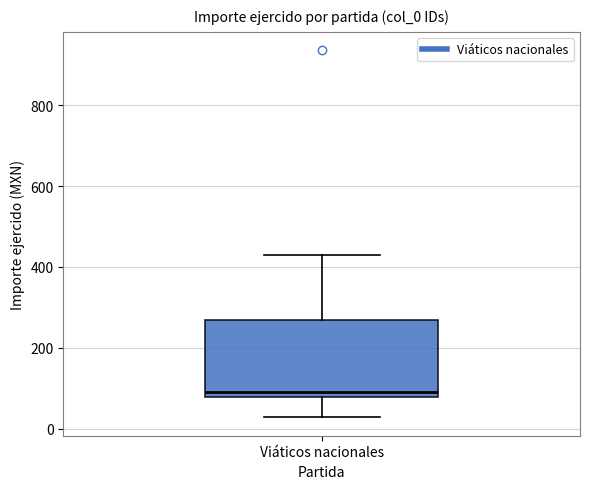

Where does the upper whisker of the box for Viáticos nacionales end on the y-axis? The values are not printed on the chart, so give them approximately, as read against the axis.

440